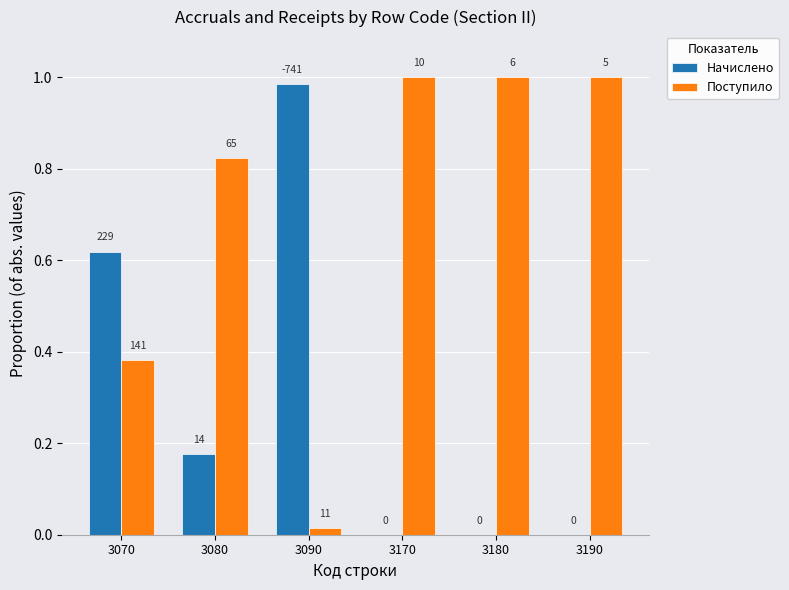

Is it true that Поступило equals 0.8 at 3080?

True